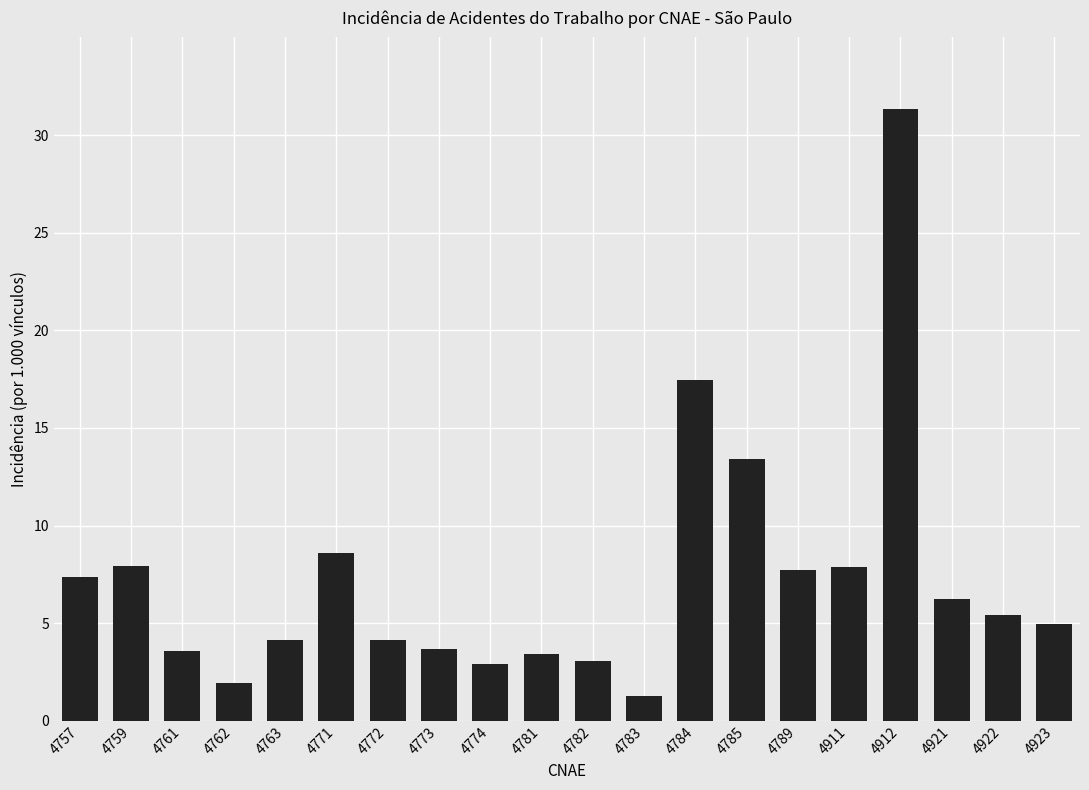

At which label is the value closest to 16?

4784